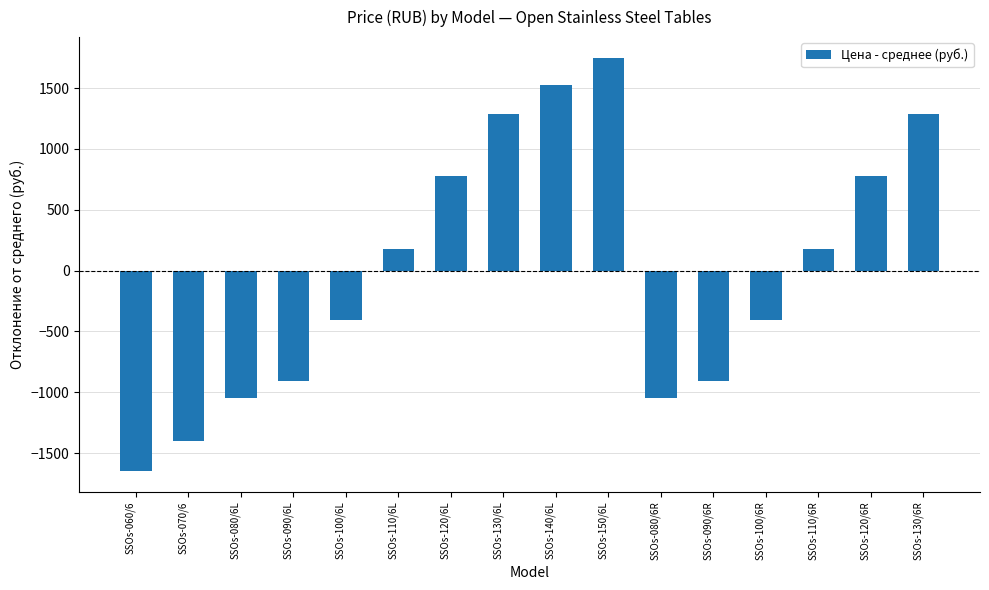

How many distinct data groups are displayed?

1